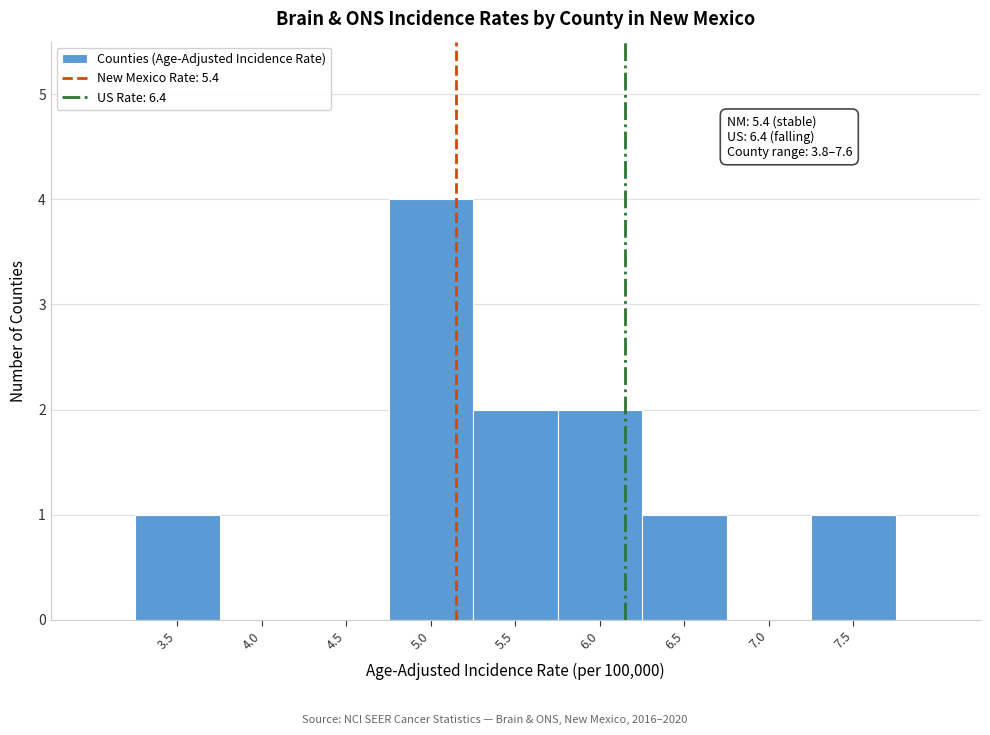

Reading left to right, list all the values displayed in this chart.

3.5=1	4.0=0	4.5=0	5.0=4	5.5=2	6.0=2	6.5=1	7.0=0	7.5=1